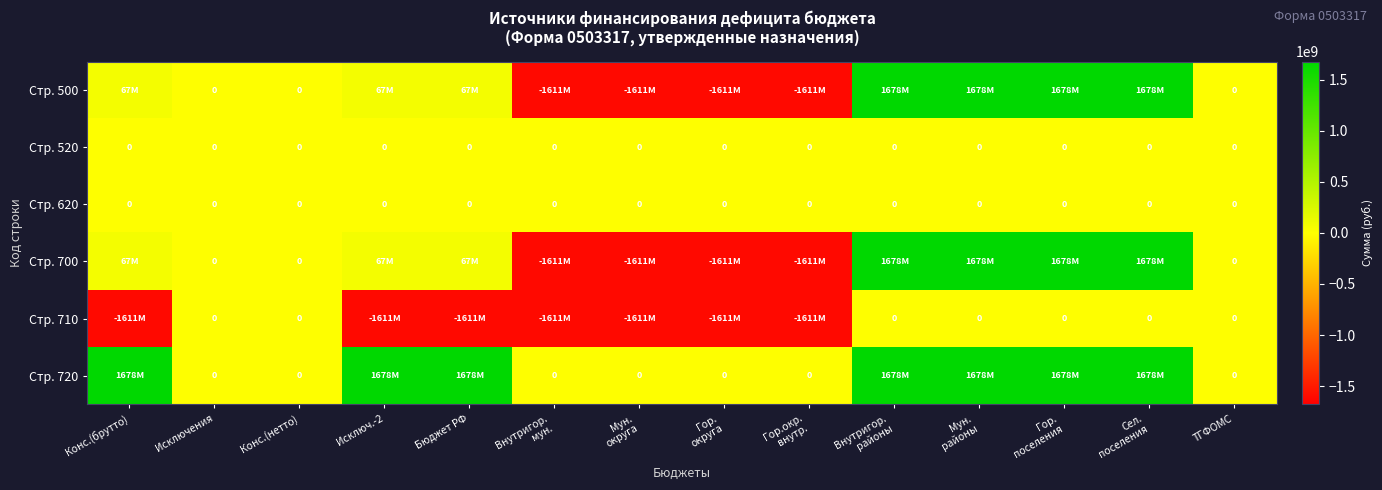

True or false: Стр. 520 has a value of 0.0 at Конс.(нетто).

True